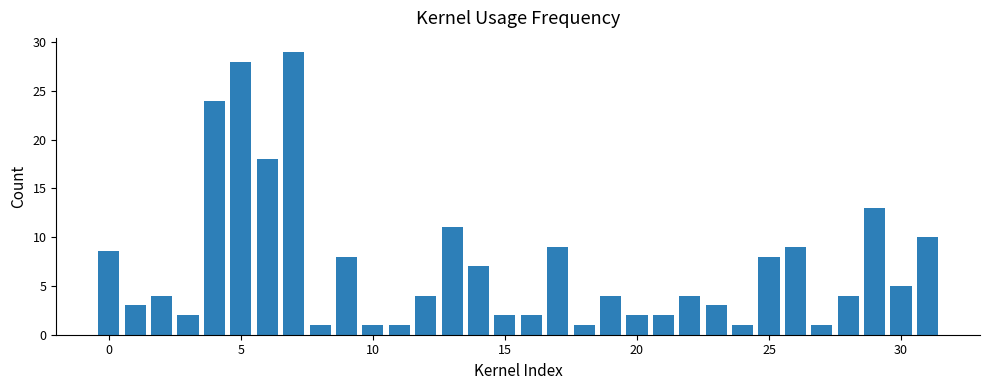

What is the average value?

7.2